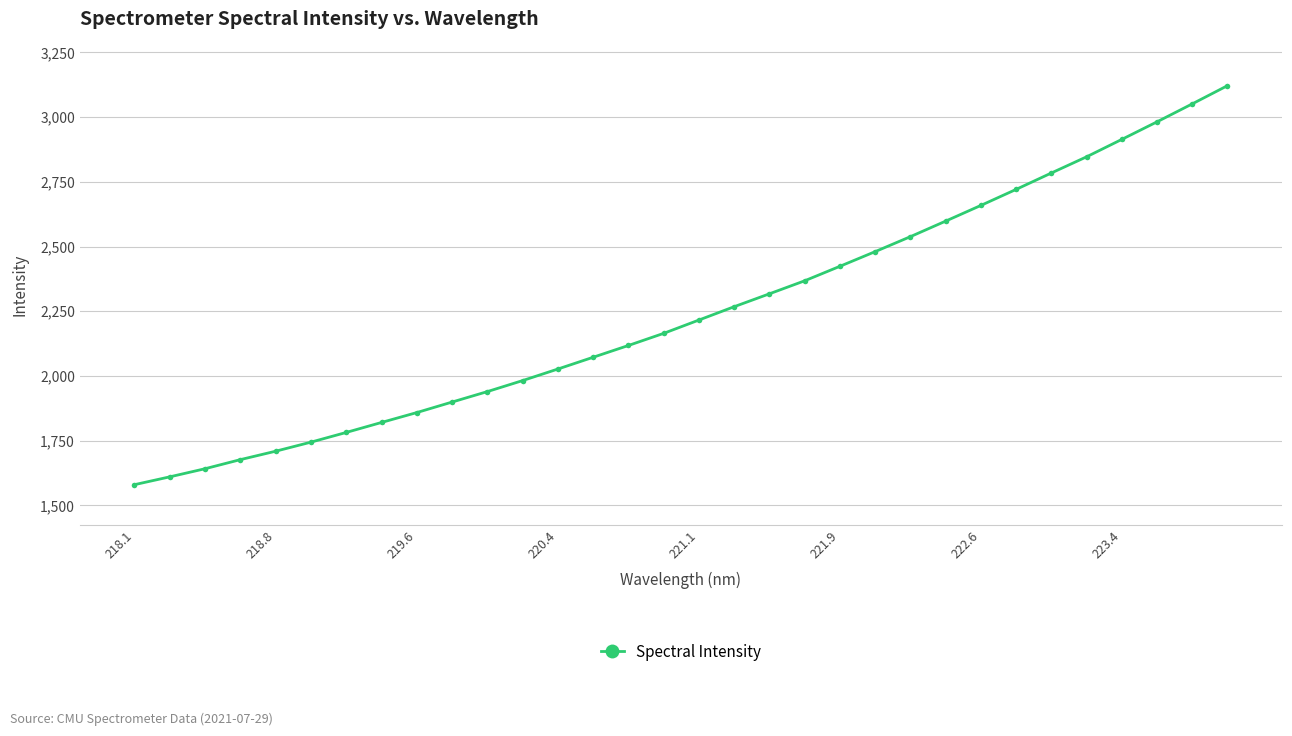

What is the maximum value shown in the chart?

3121.4